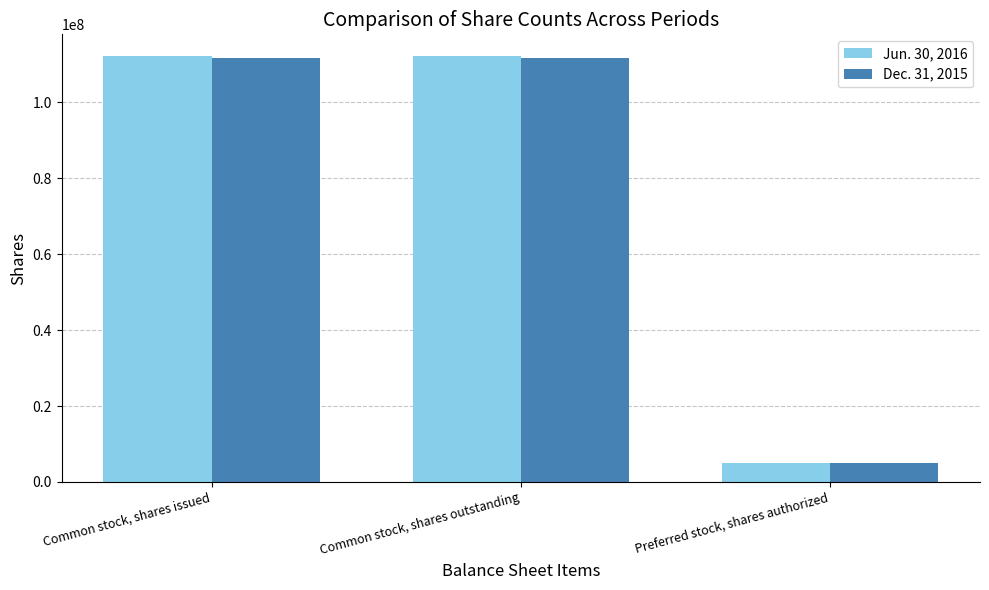

The value of Jun. 30, 2016 at Common stock, shares issued is 112269993. True or false?

True